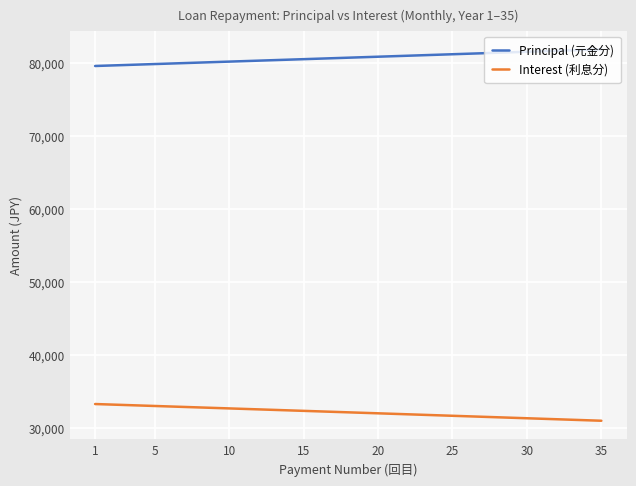

What is the difference between the second highest and minimum values in the Principal (元金分) series?

2217.9